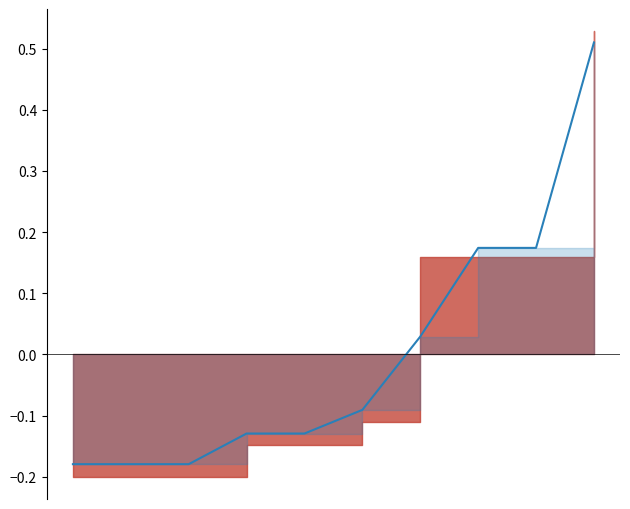

How many lines are shown in the chart?

1